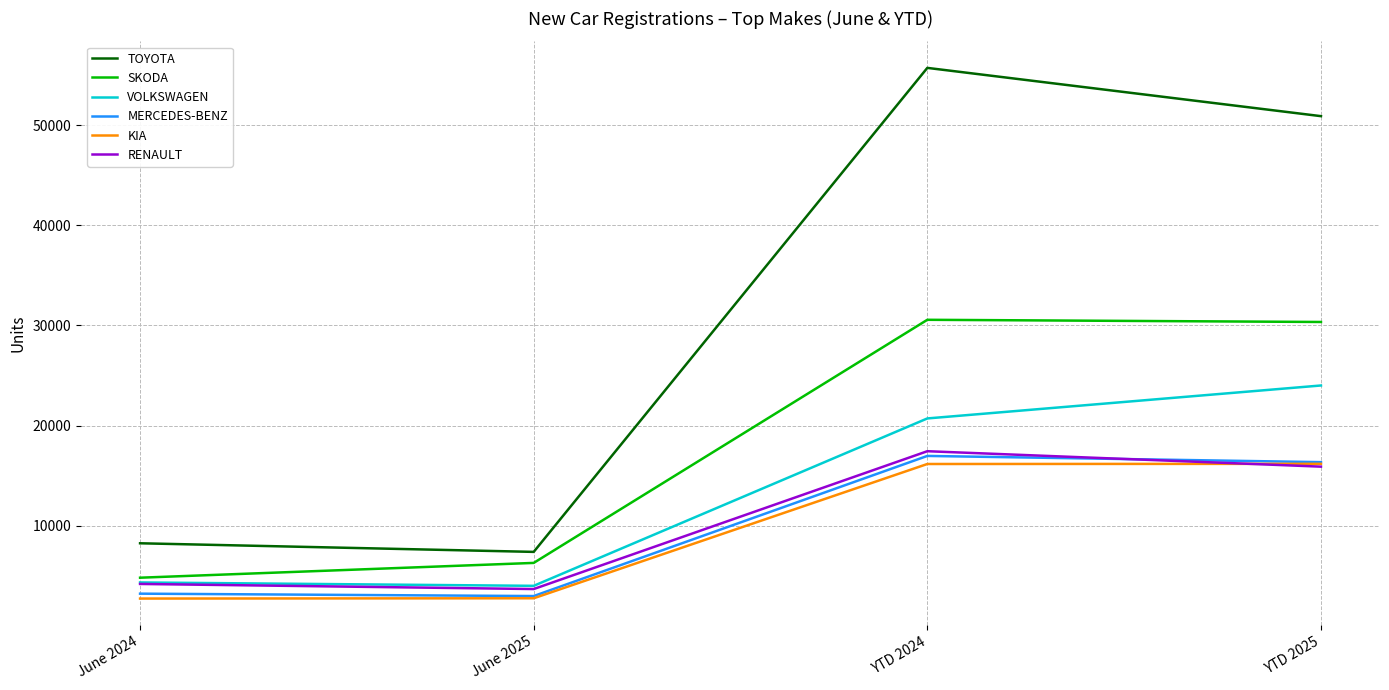

Where is TOYOTA nearest to the value 31555?

YTD 2025